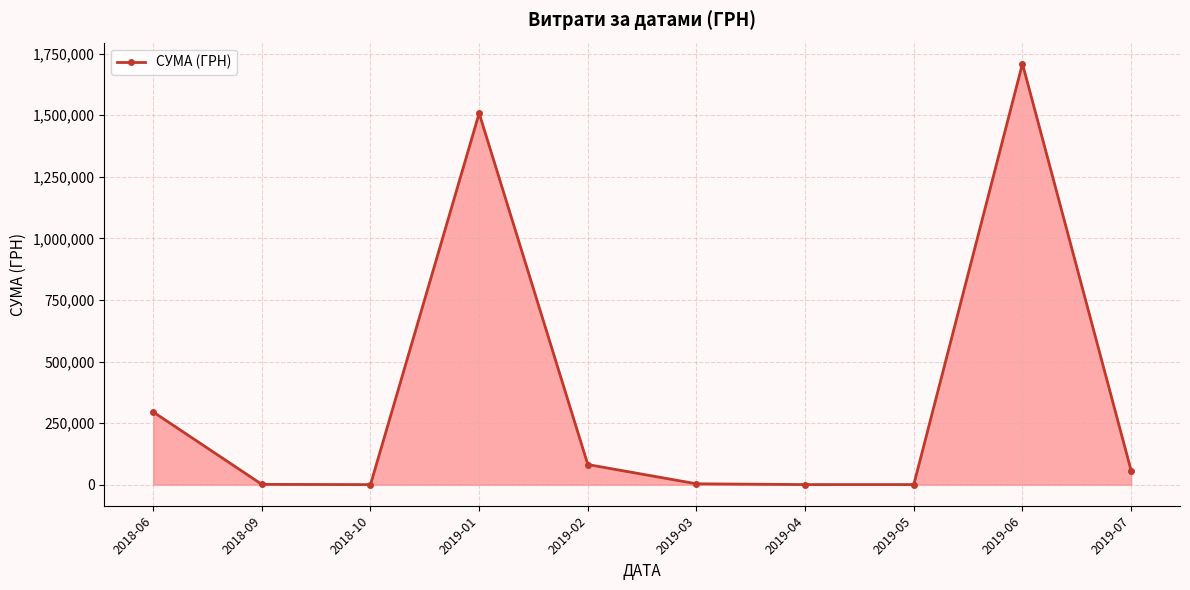

What is the label of the 10th point from the left?

2019-07